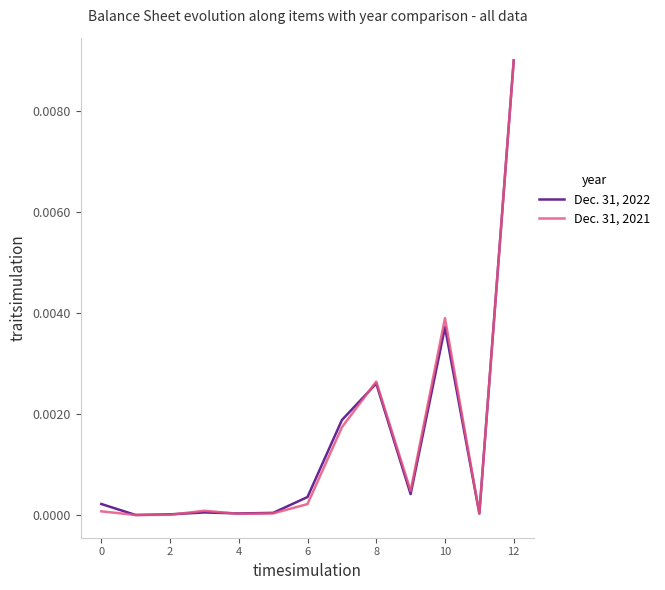

List the series in order of their overall mean, lowest first.

Dec. 31, 2021, Dec. 31, 2022